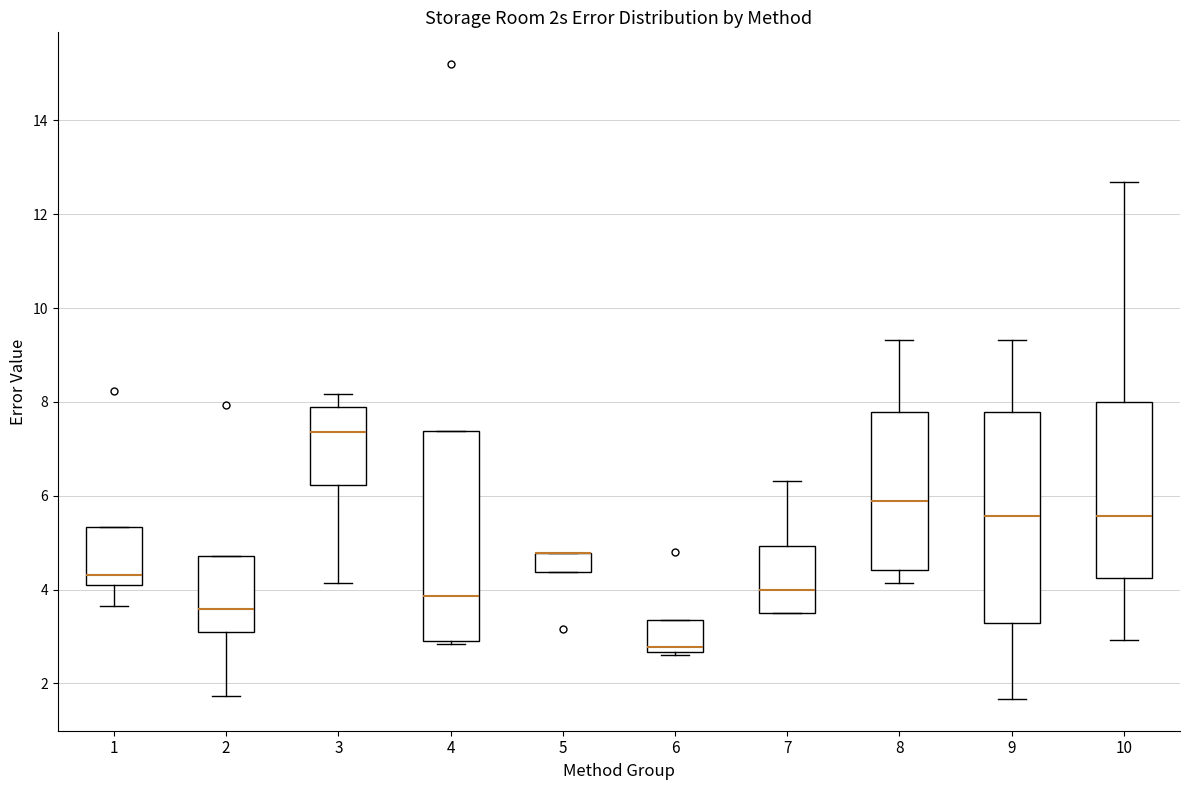

Where does the upper whisker of the box at x = 9 end on the y-axis? The values are not printed on the chart, so give them approximately, as read against the axis.

9.4